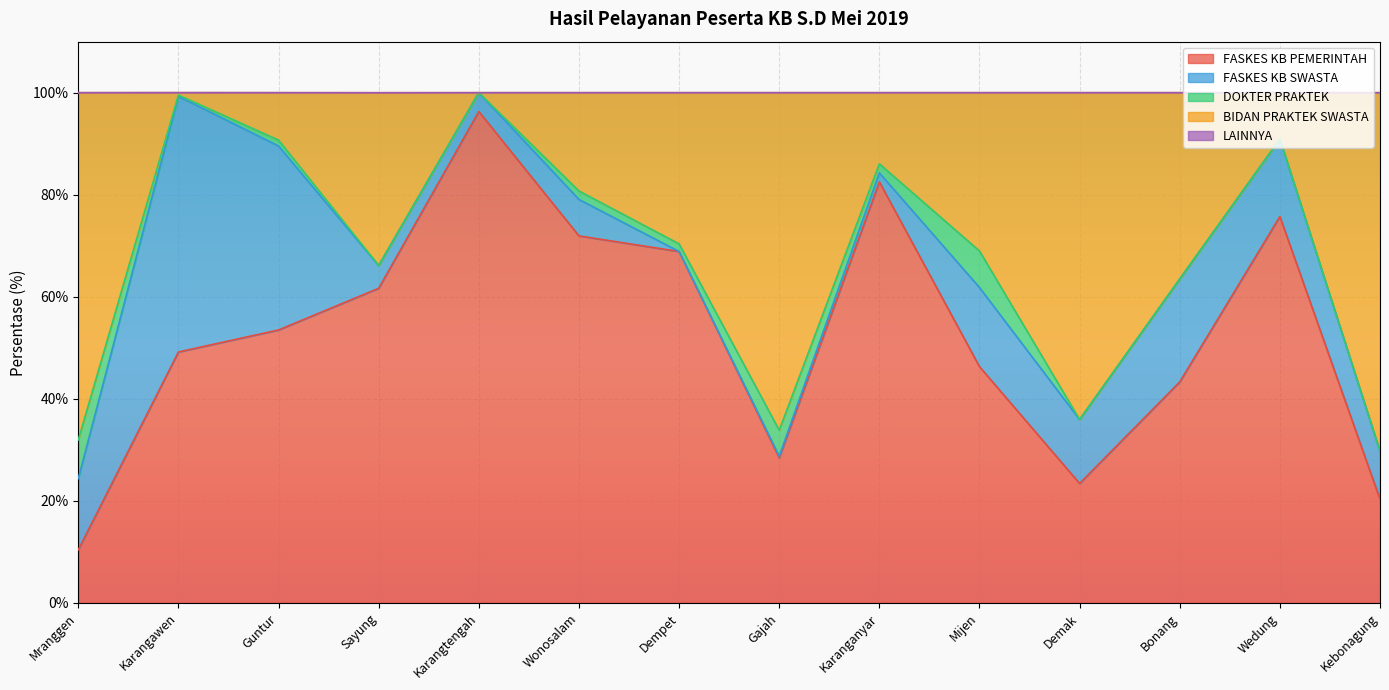

Is it true that FASKES KB SWASTA equals 4.2 at Kebonagung?

False